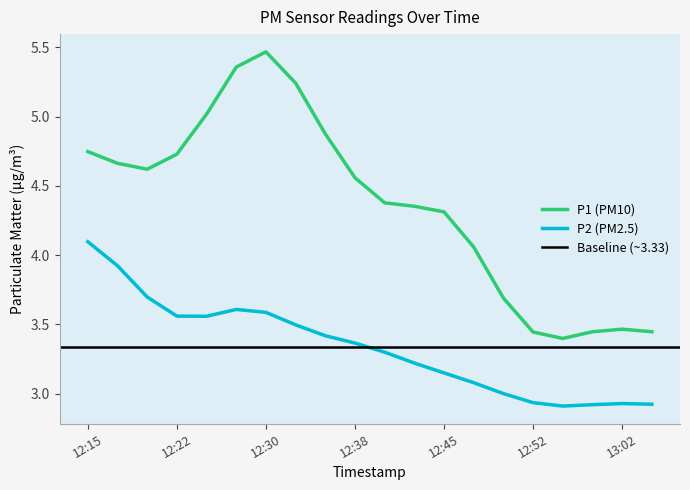

The P1 series shows 6.2 at 12:25. True or false?

False